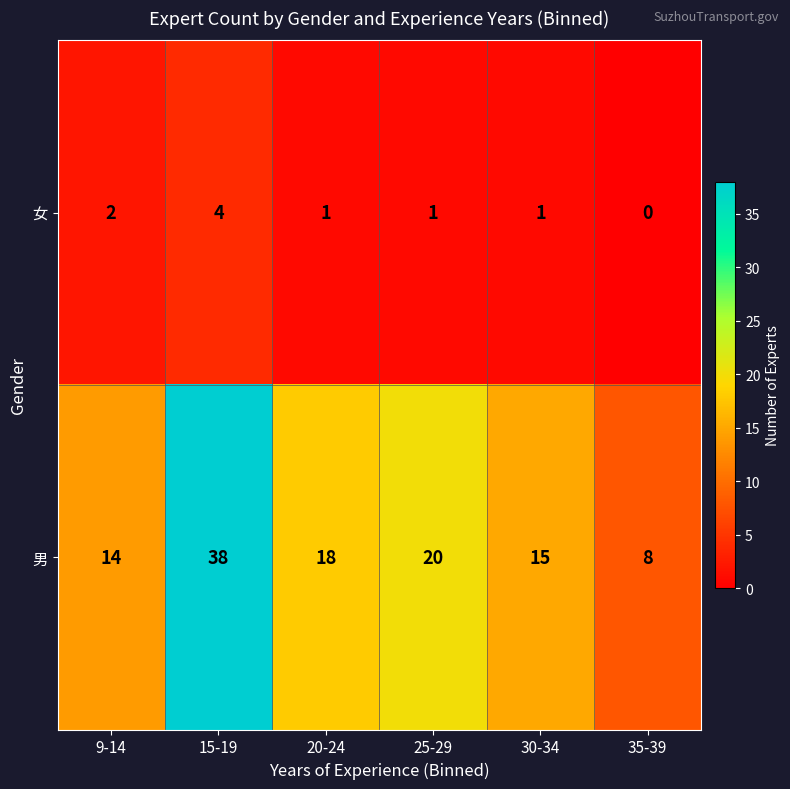

Which series has the largest range (max minus min)?

男